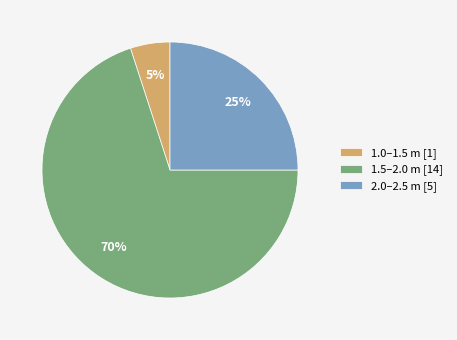

Is the sum of 1.0–1.5 m [1] and 2.0–2.5 m [5] greater than half?

No